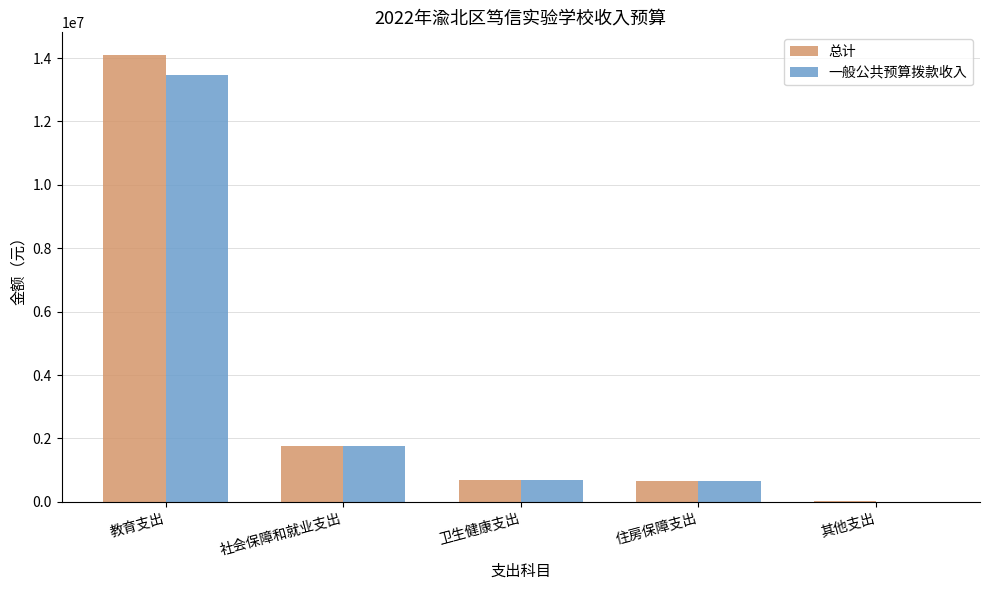

What is the difference between the 一般公共预算拨款收入 values at 社会保障和就业支出 and 教育支出?

11688304.7